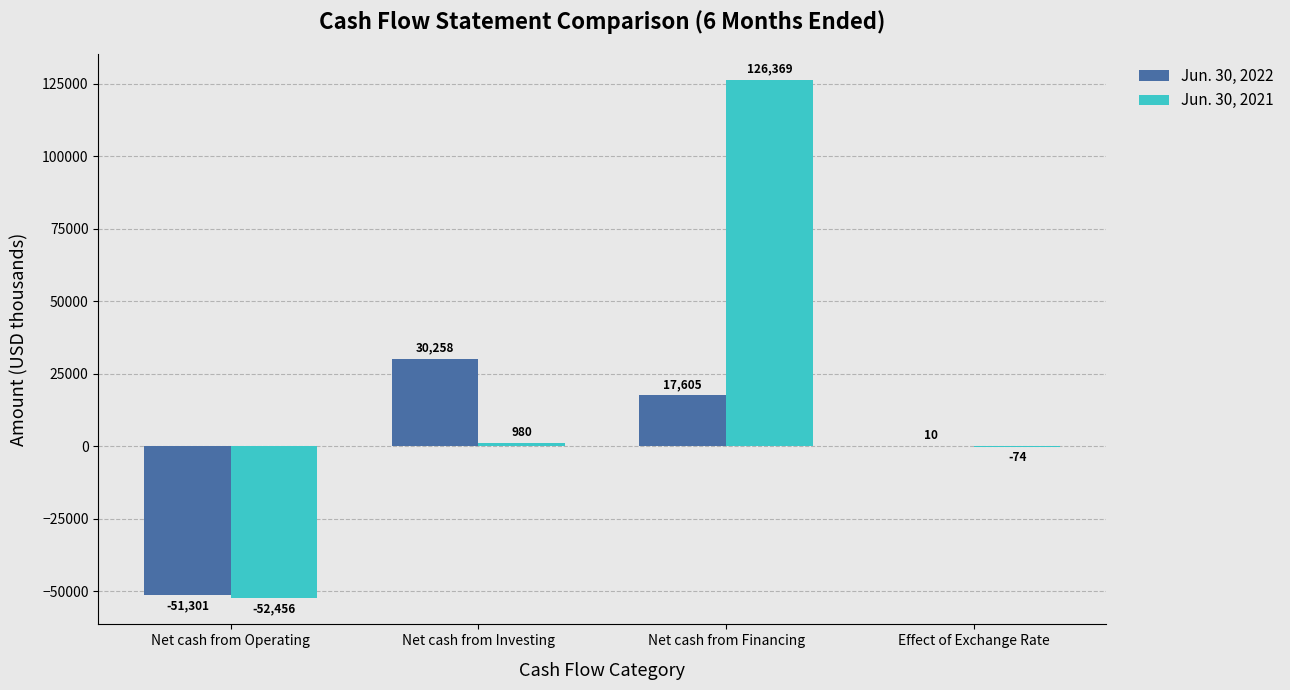

What is the sum of all Jun. 30, 2022 values?

-3428